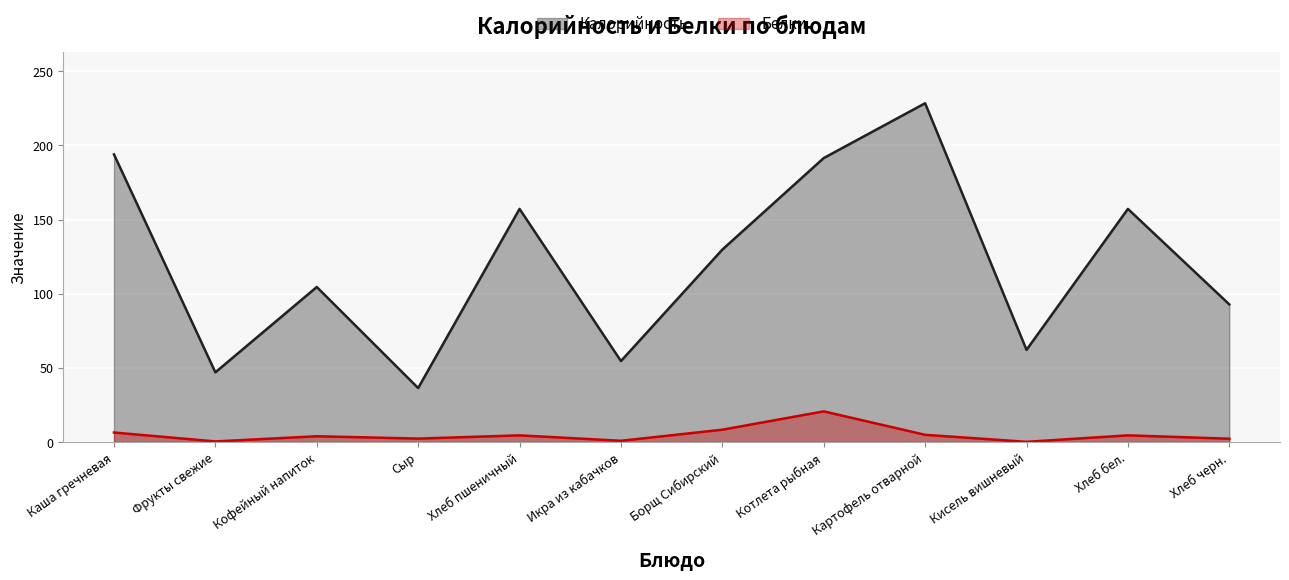

True or false: Калорийность has more than 1 points higher than both neighbors.

True